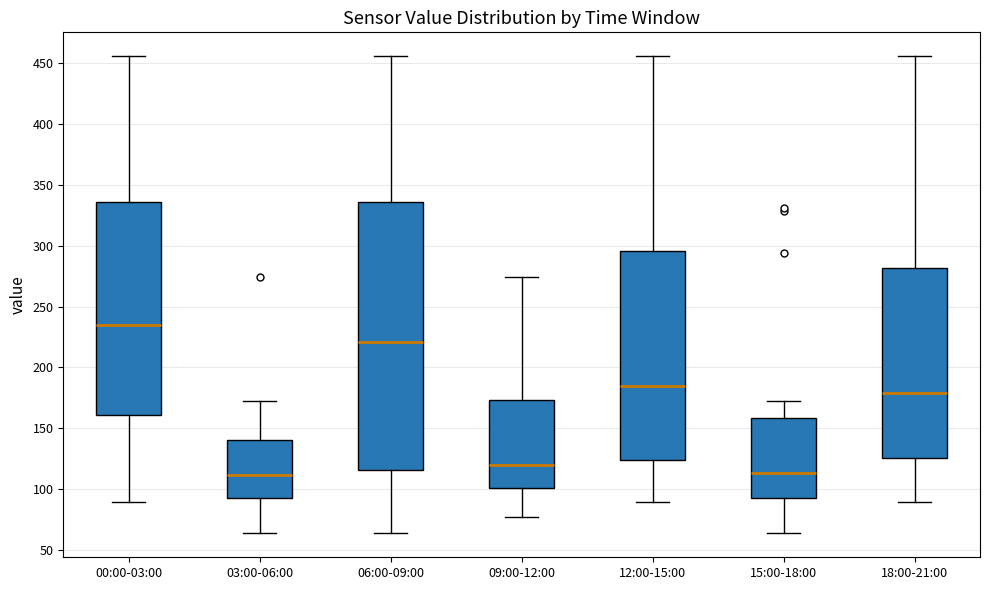

Which box is the tallest, from its lower edge to its upper edge?

06:00-09:00